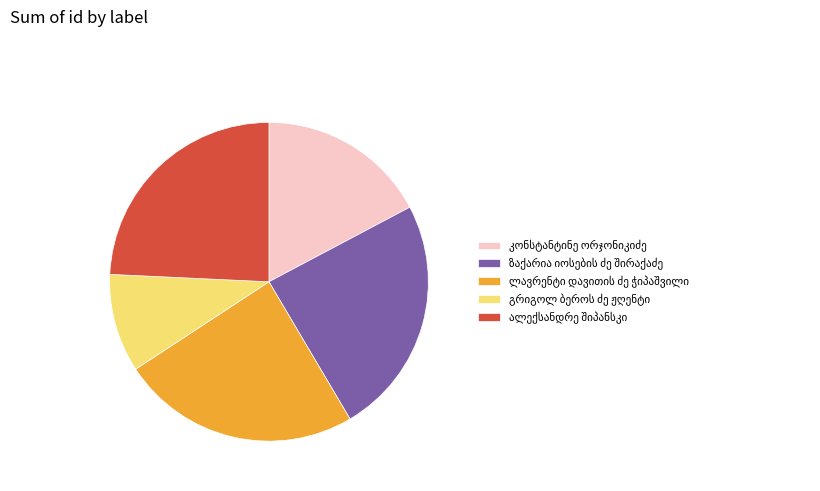

Does any single category account for the majority?

No